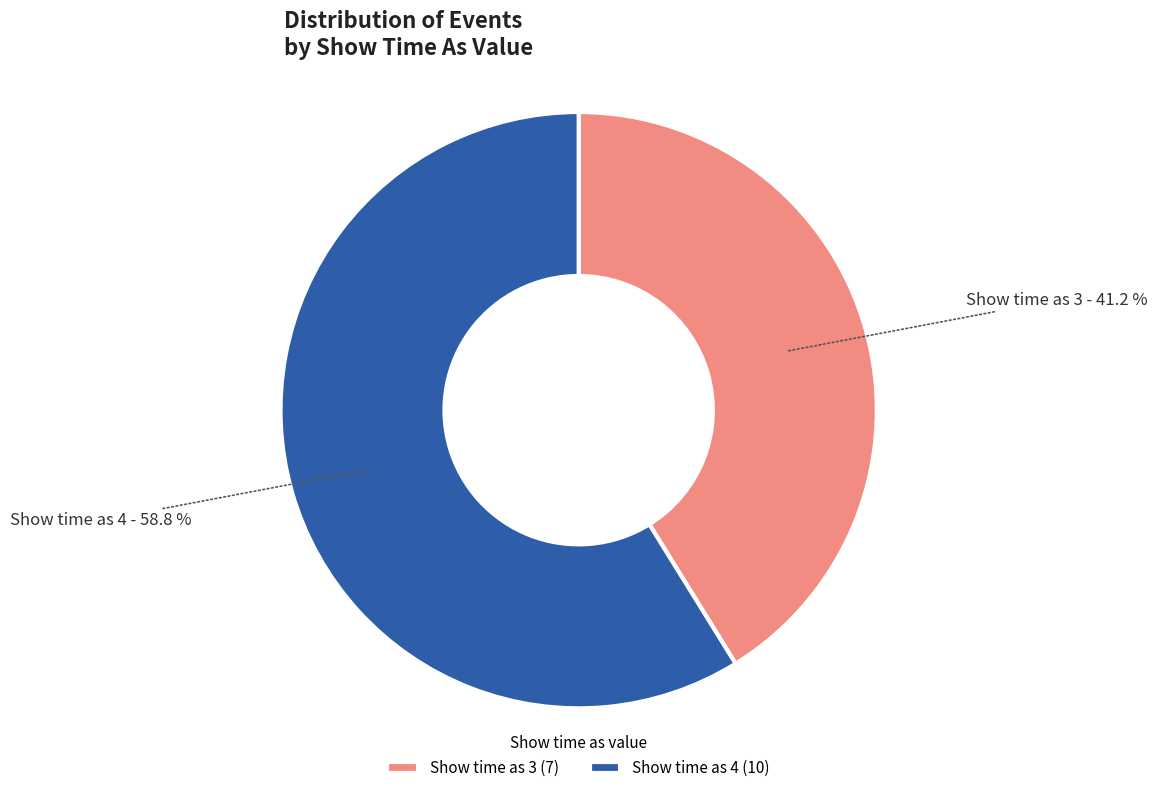

Is there a majority slice in this chart?

Yes